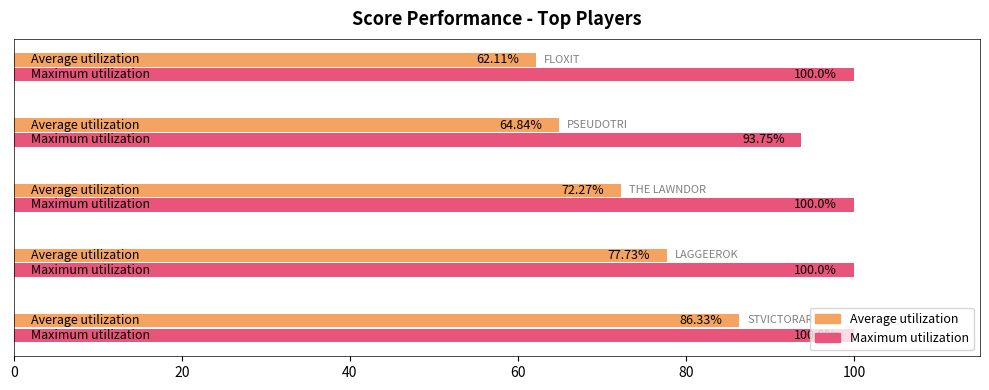

List the series in order of their overall mean, highest first.

Maximum utilization, Average utilization